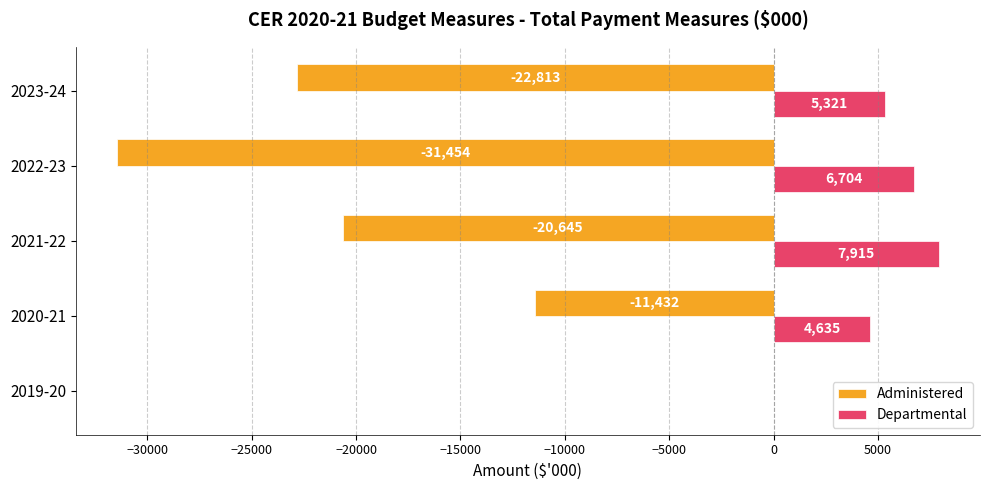

What value does the Administered series have at 2021-22?

-20645